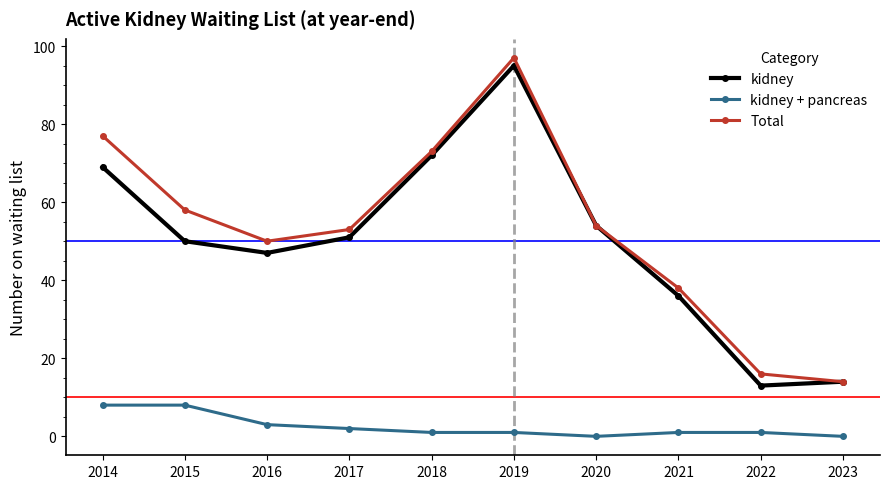

True or false: kidney + pancreas has a value of 1 at 2022.

True